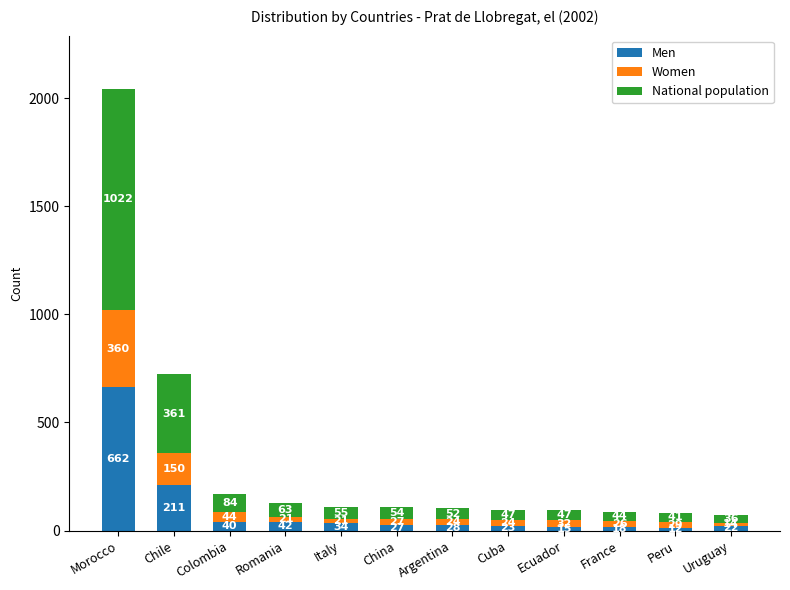

How many categories are shown in the chart?

12